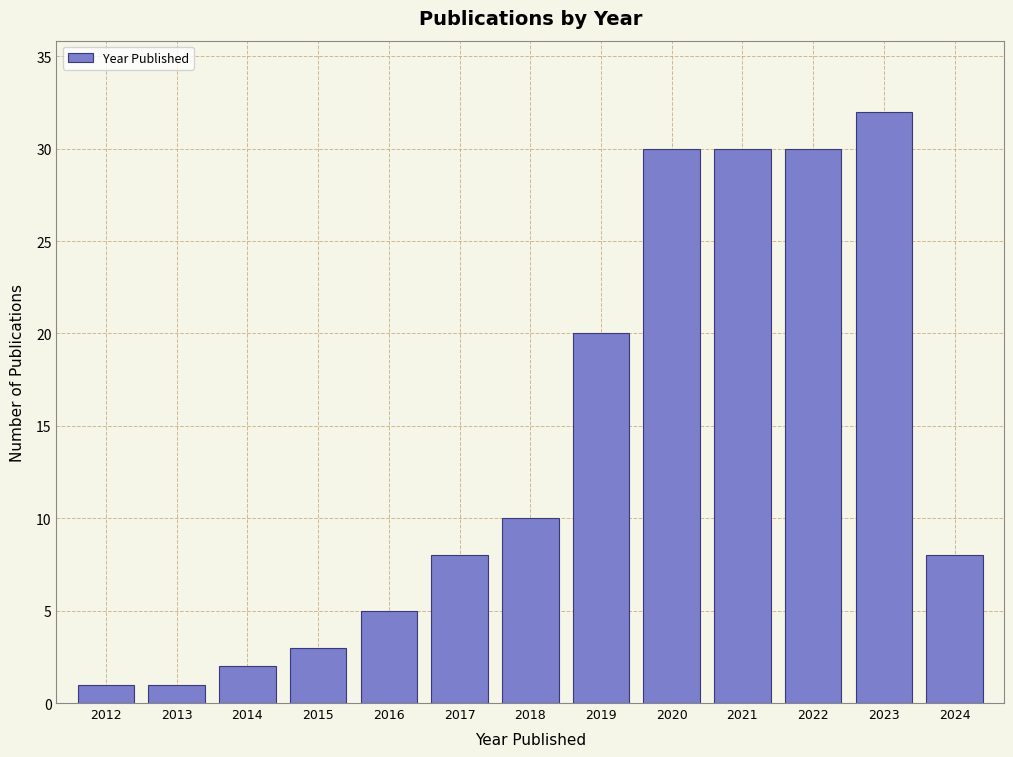

Reading left to right, transcribe this chart: for each bar, give the range it covers on the x-axis and its height. The values are not printed on the chart, so give them approximately, as read against the axis.

2011.5 to 2012.5: 1
2012.5 to 2013.5: 1
2013.5 to 2014.5: 2
2014.5 to 2015.5: 3
2015.5 to 2016.5: 5
2016.5 to 2017.5: 8
2017.5 to 2018.5: 10
2018.5 to 2019.5: 20
2019.5 to 2020.5: 30
2020.5 to 2021.5: 30
2021.5 to 2022.5: 30
2022.5 to 2023.5: 32
2023.5 to 2024.5: 8